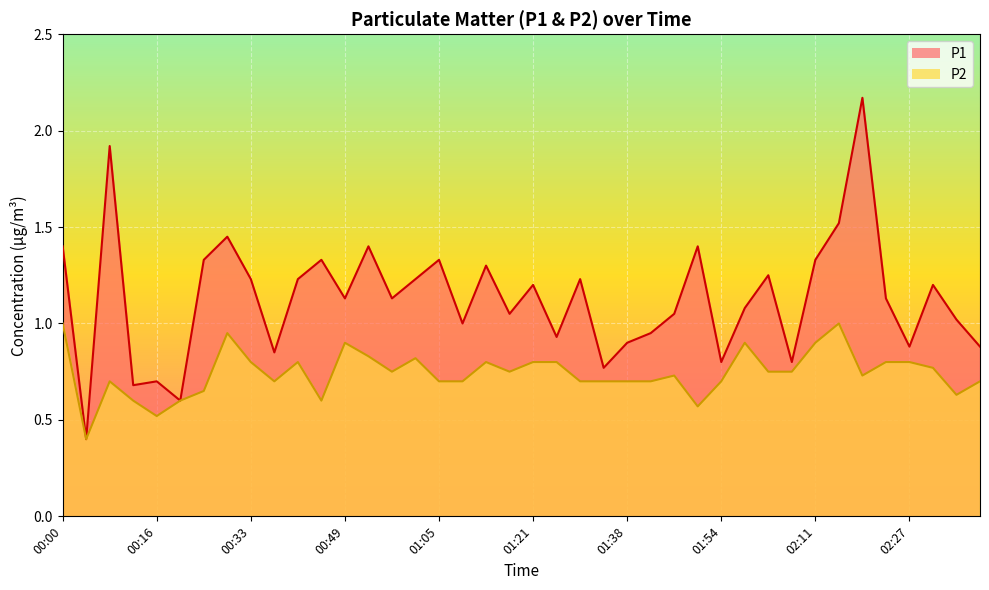

True or false: P2 and P1 cross at least once.

False